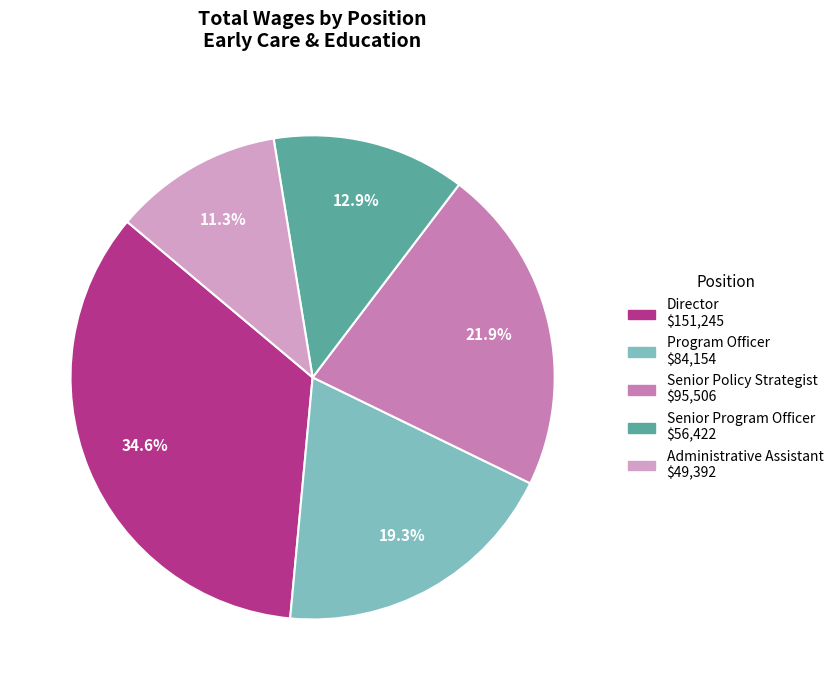

How many slices are in this pie chart?

5